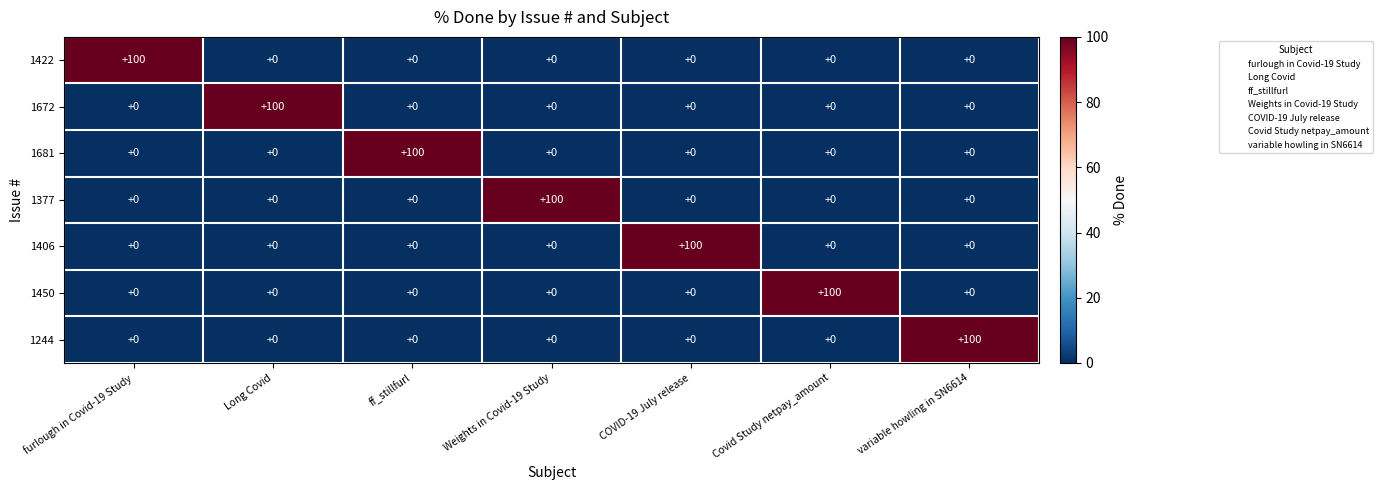

What is the maximum value for 1244?

100